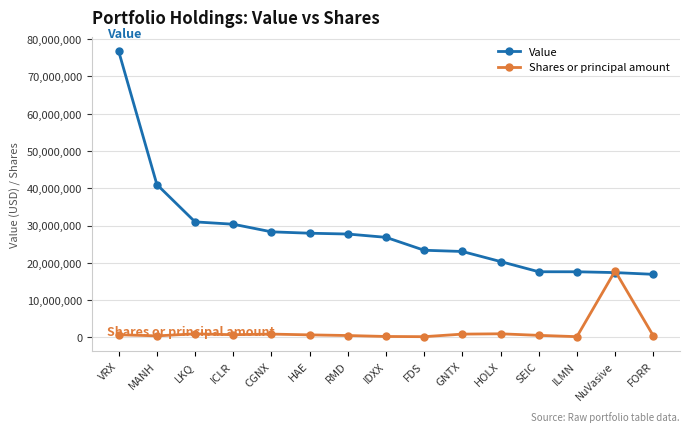

At which label is Value closest to 46830000?

MANH